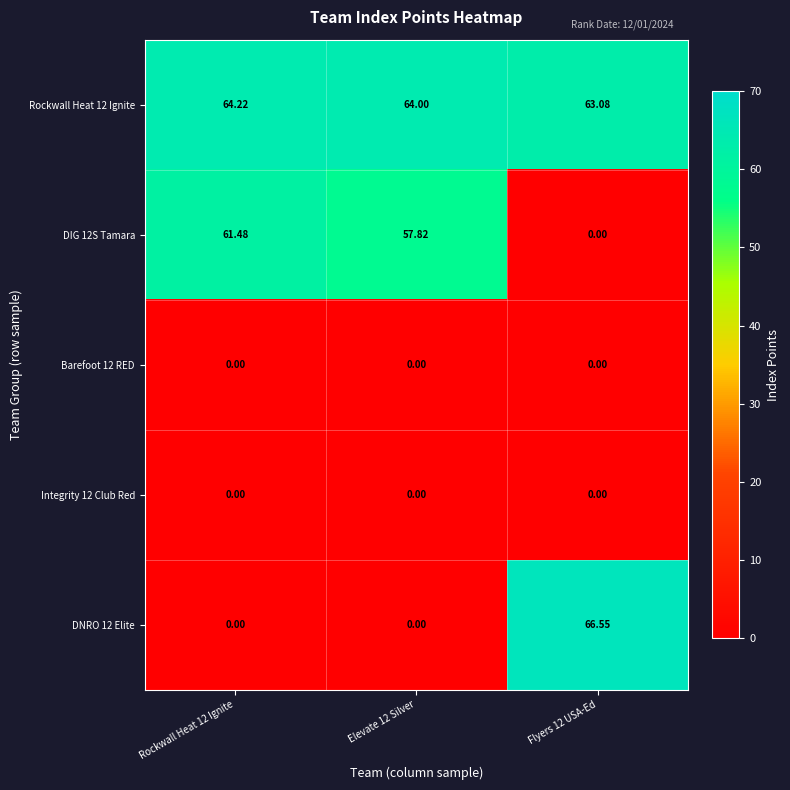

Which series changed the most between Rockwall Heat 12 Ignite and Flyers 12 USA-Ed?

DNRO 12 Elite